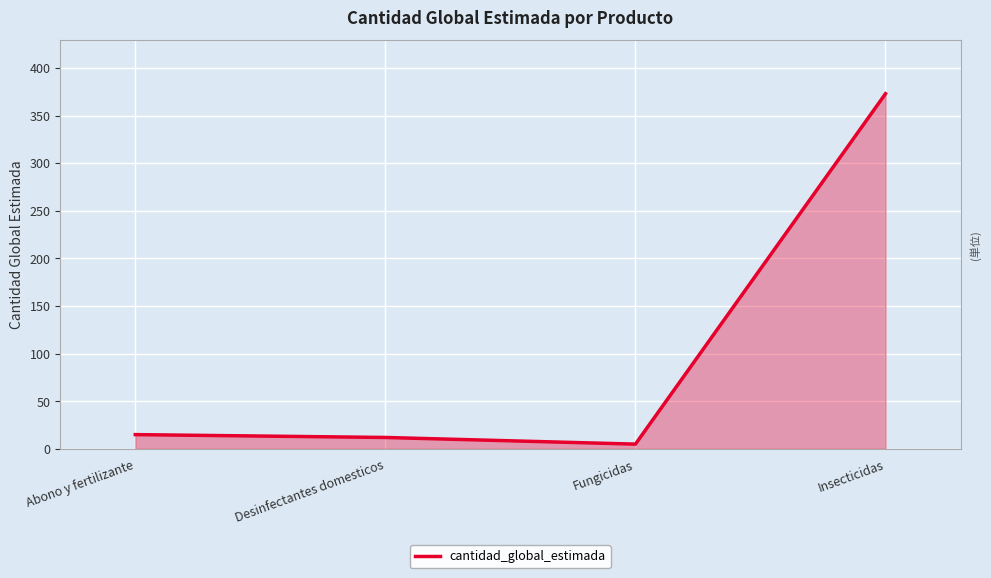

What is the difference between the values at Abono y fertilizante and Insecticidas?

358